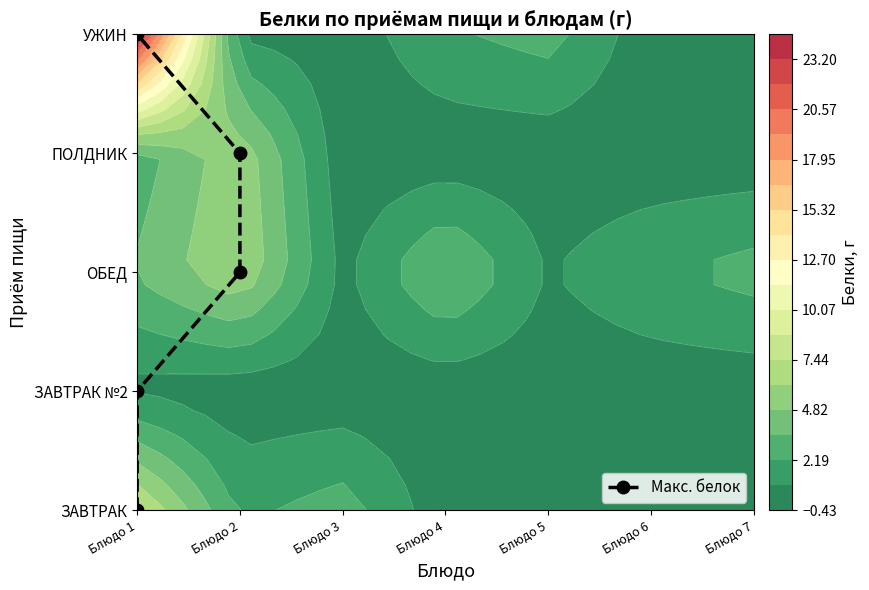

The value at Блюдо 2 is 1. True or false?

False